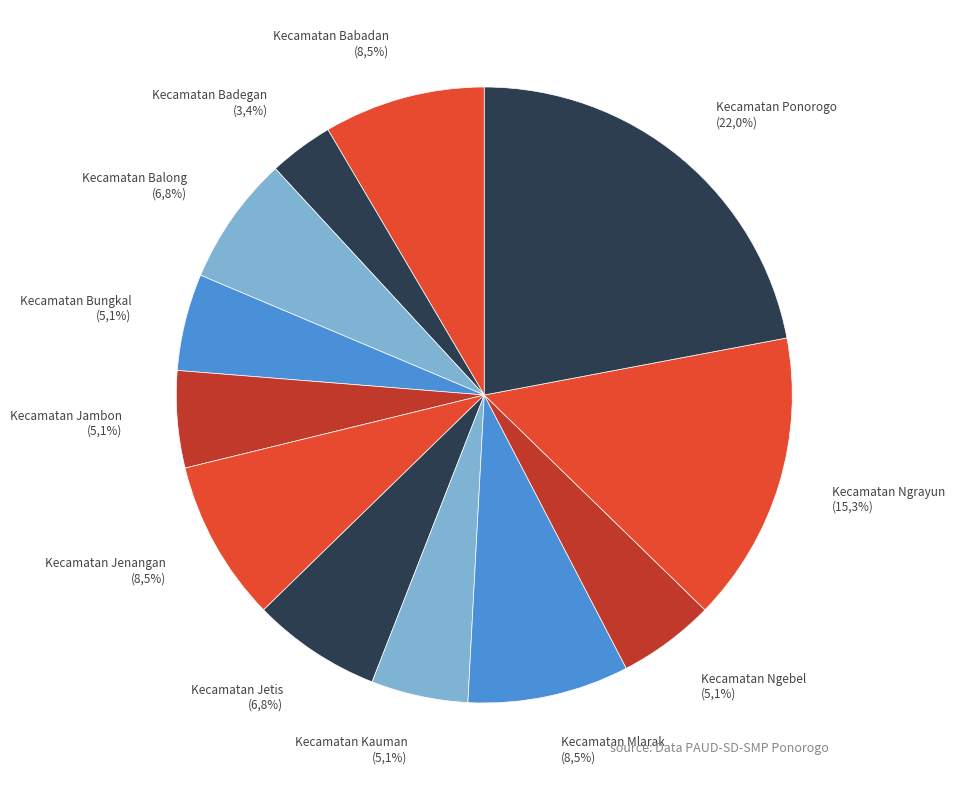

How many slices are in this pie chart?

12